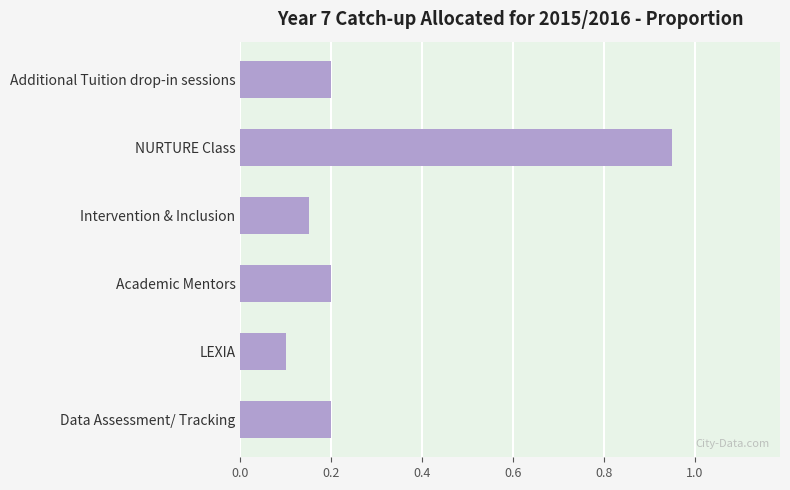

The value at Additional Tuition drop-in sessions is 0.2. True or false?

True